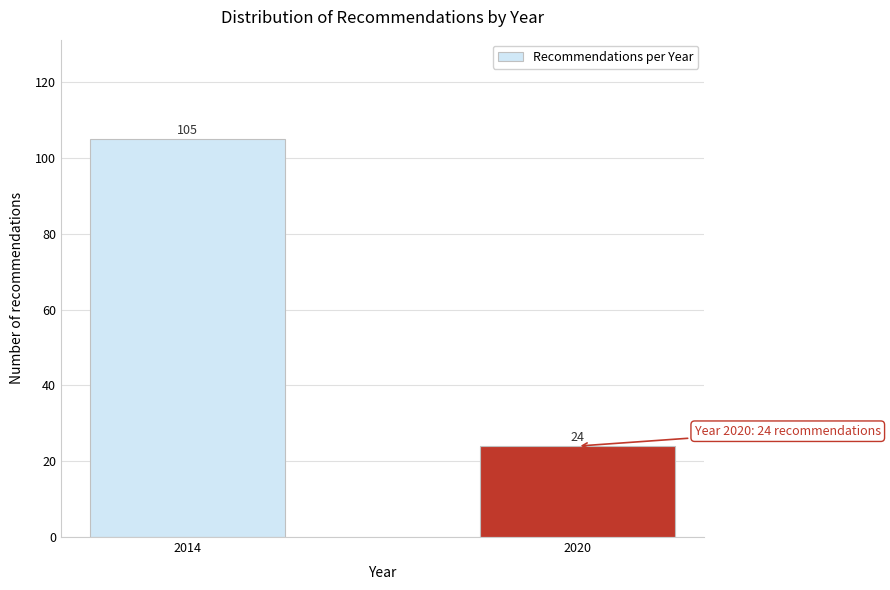

Reading left to right, list all the values displayed in this chart.

105	24